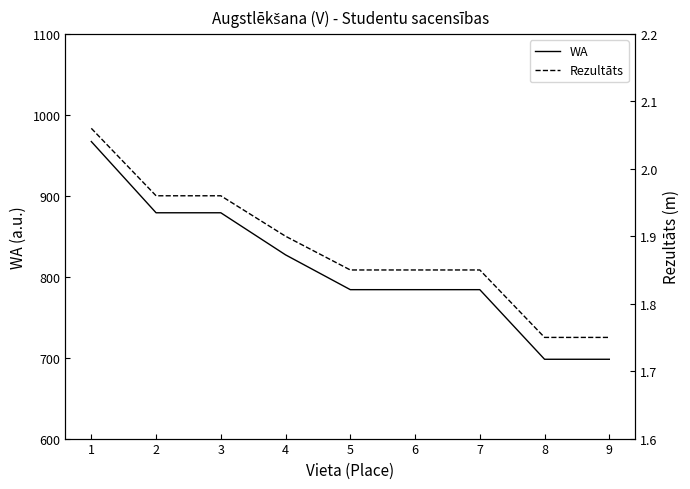

Count the WA values in the range 784 to 879.

6